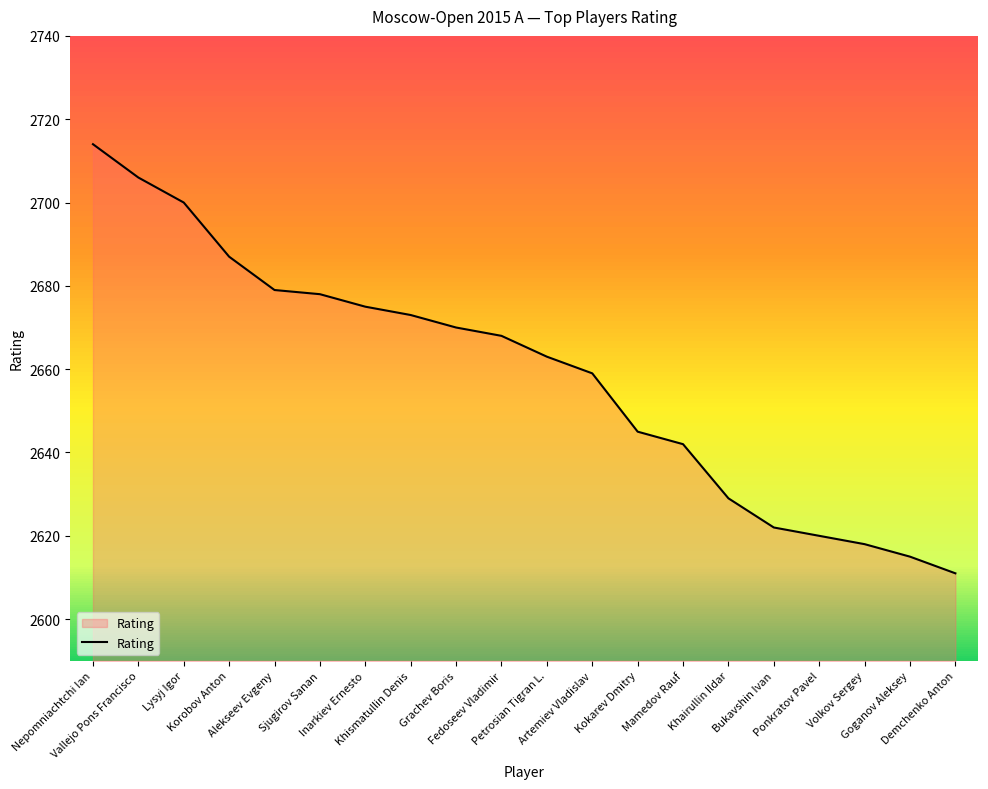

What is the difference between the maximum and minimum values?

103